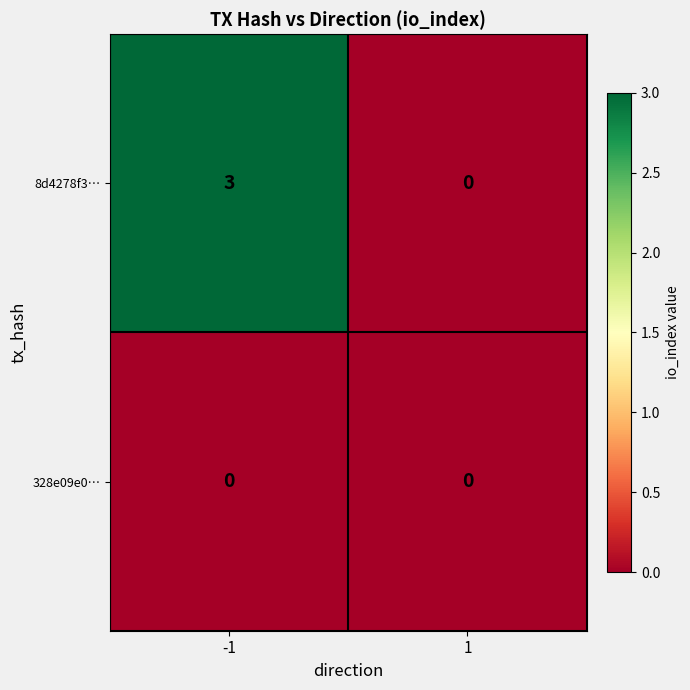

Which series has the largest total across all categories?

8d4278f3…